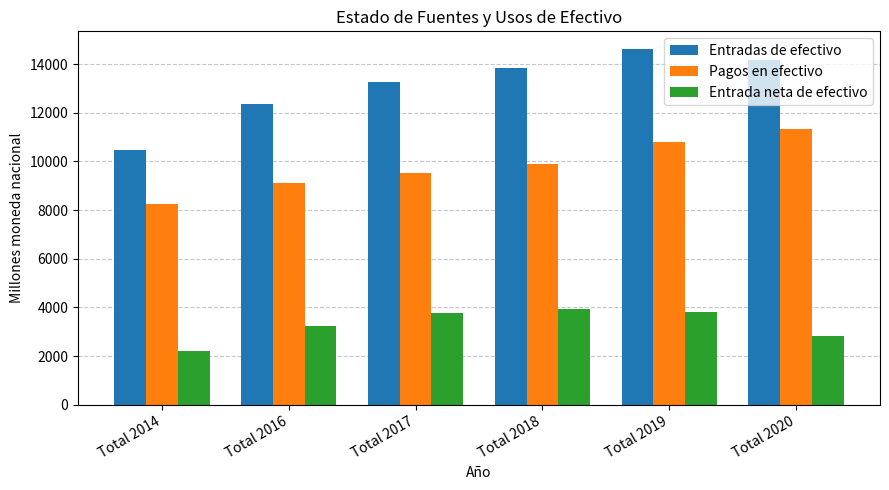

Which label corresponds to the largest value in the chart?

Total 2019